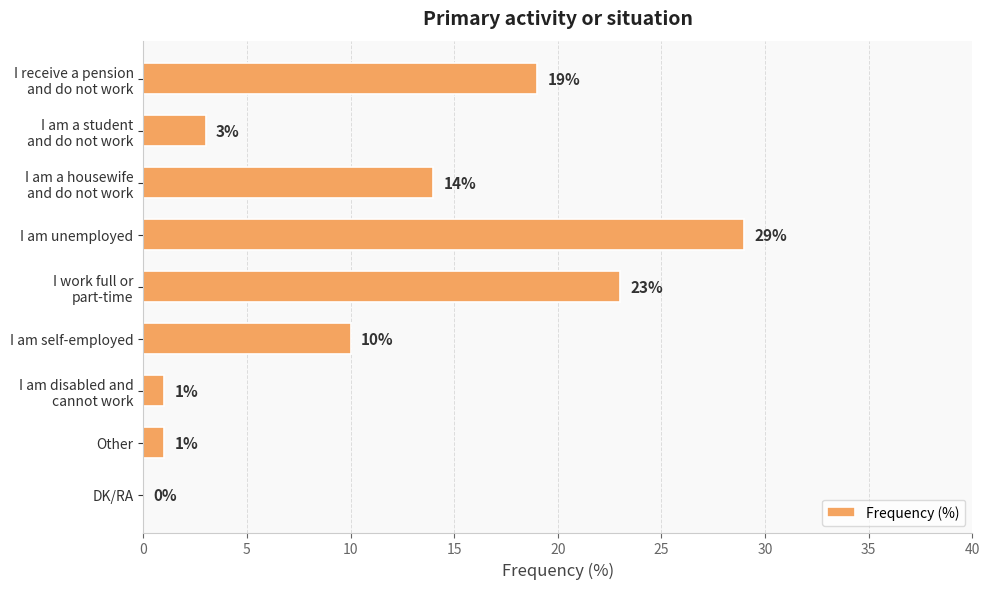

The value at I am unemployed is 19. True or false?

False